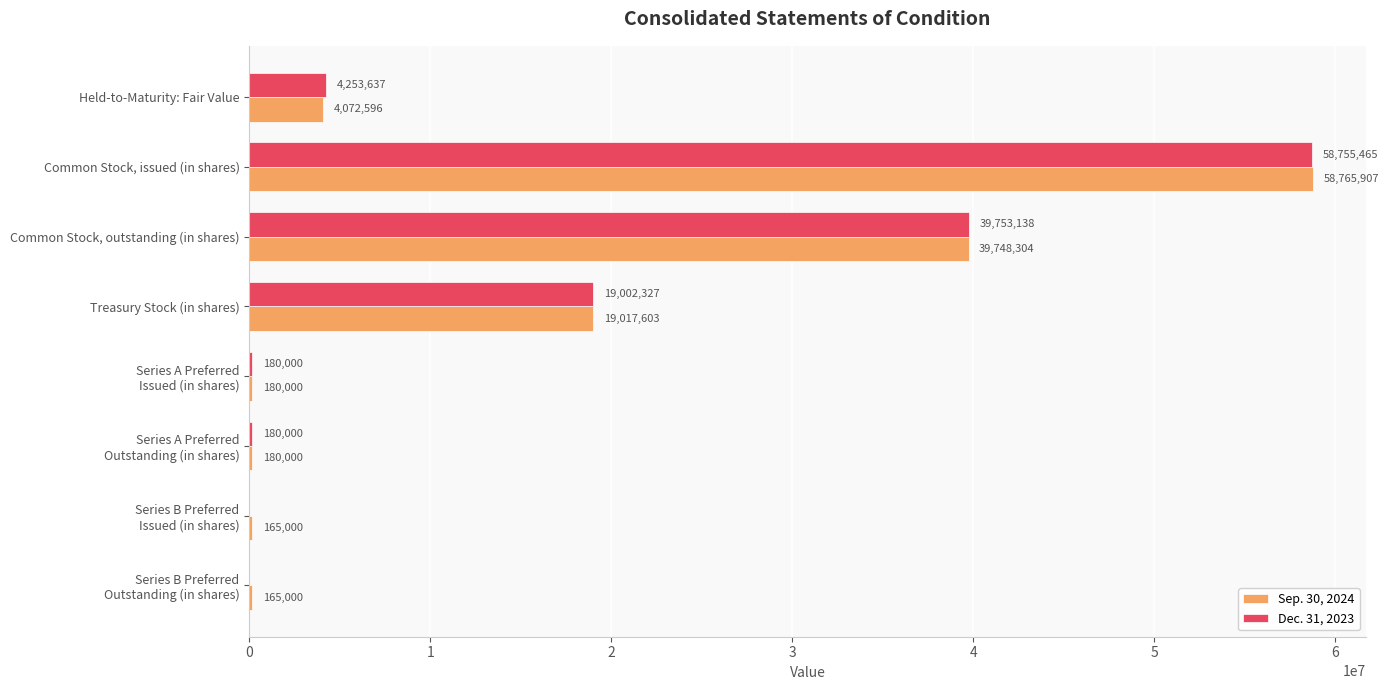

Which label corresponds to the largest value in the chart?

Common Stock, issued (in shares)